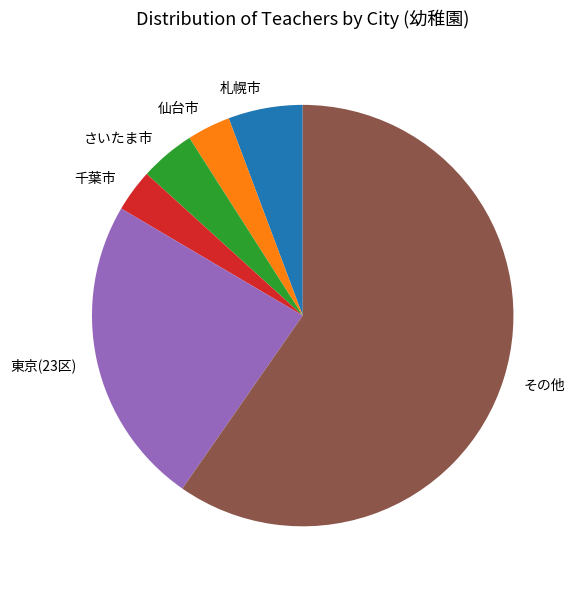

Approximately how many times larger is the value at 千葉市 compared to 仙台市?

1.0